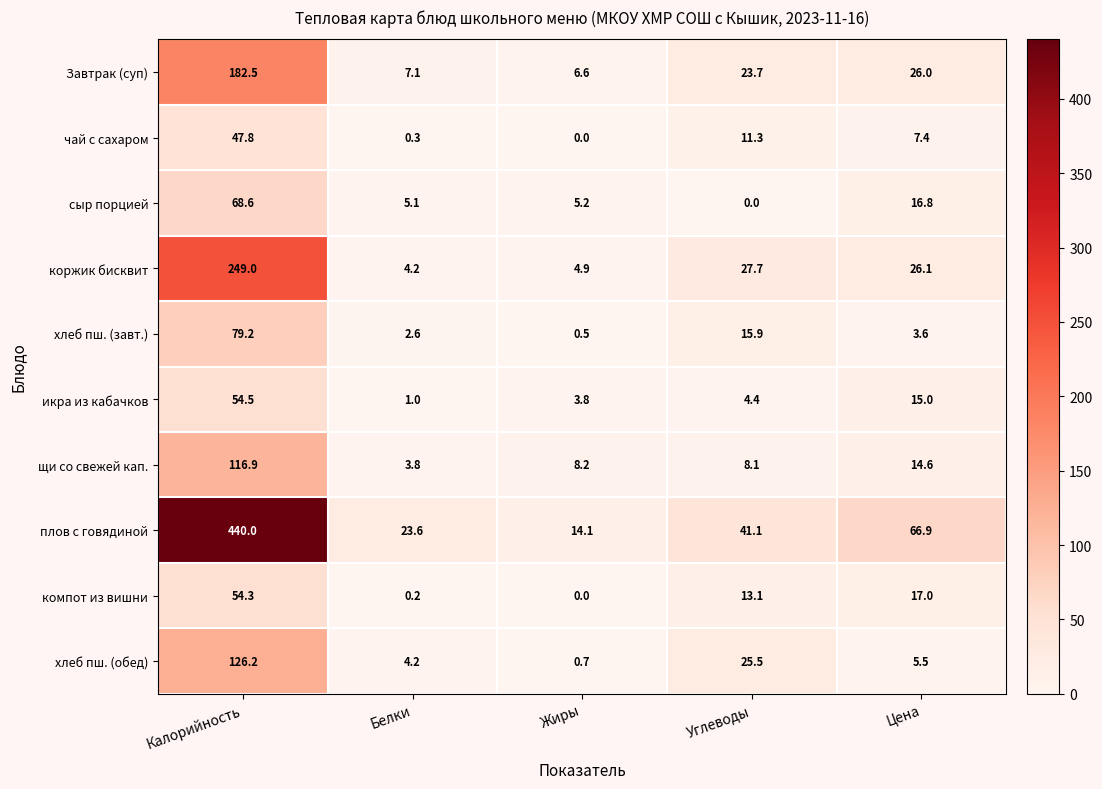

Which series has the largest total across all categories?

плов с говядиной